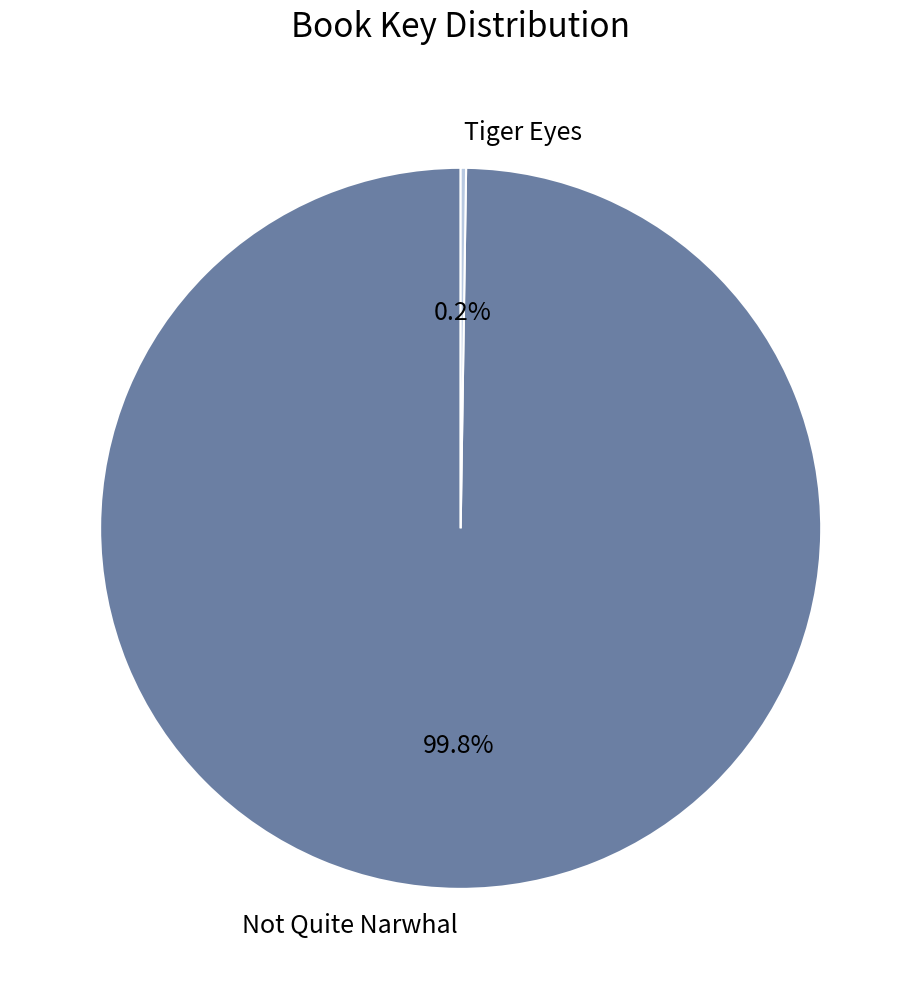

To the nearest percent, what portion does Not Quite Narwhal represent?

100%